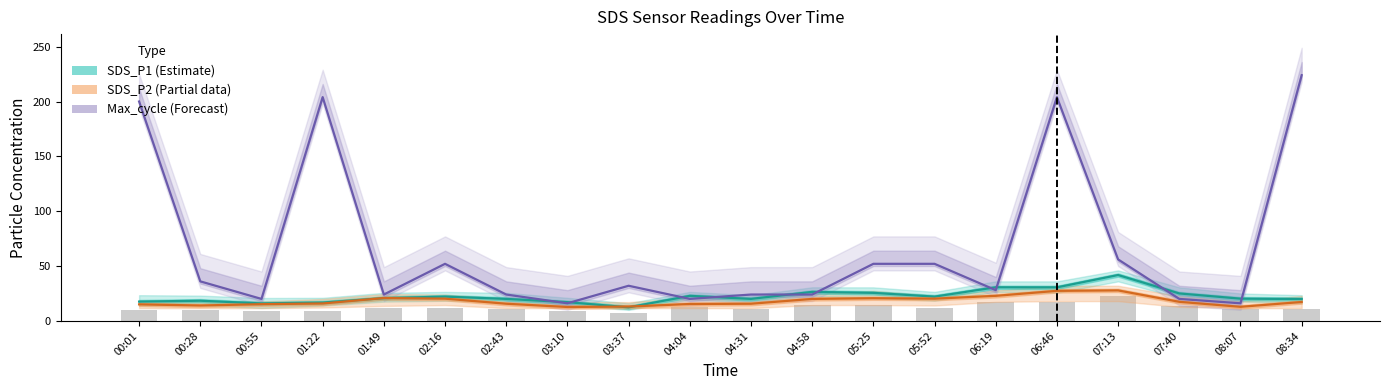

What position from the right is 04:04?

11